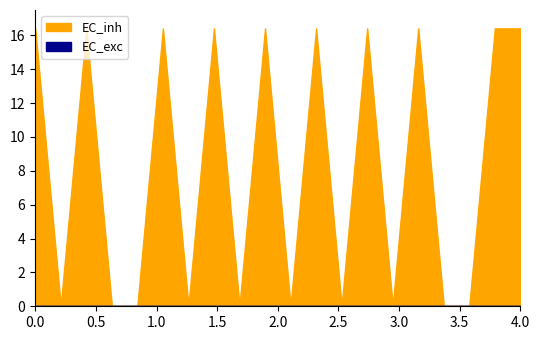

Reading left to right, transcribe all the data shown in this chart.

EC_exc: 0.0	0.0	0.0	0.0	0.0	0.0	0.0	0.0	0.0	0.0	0.0	0.0	0.0	0.0	0.0	0.0	0.0	0.0	0.0	0.0
EC_inh: 16.4	0.0	16.4	0.0	0.0	16.4	0.0	16.4	0.0	16.4	0.0	16.4	0.0	16.4	0.0	16.4	0.0	0.0	16.4	16.4